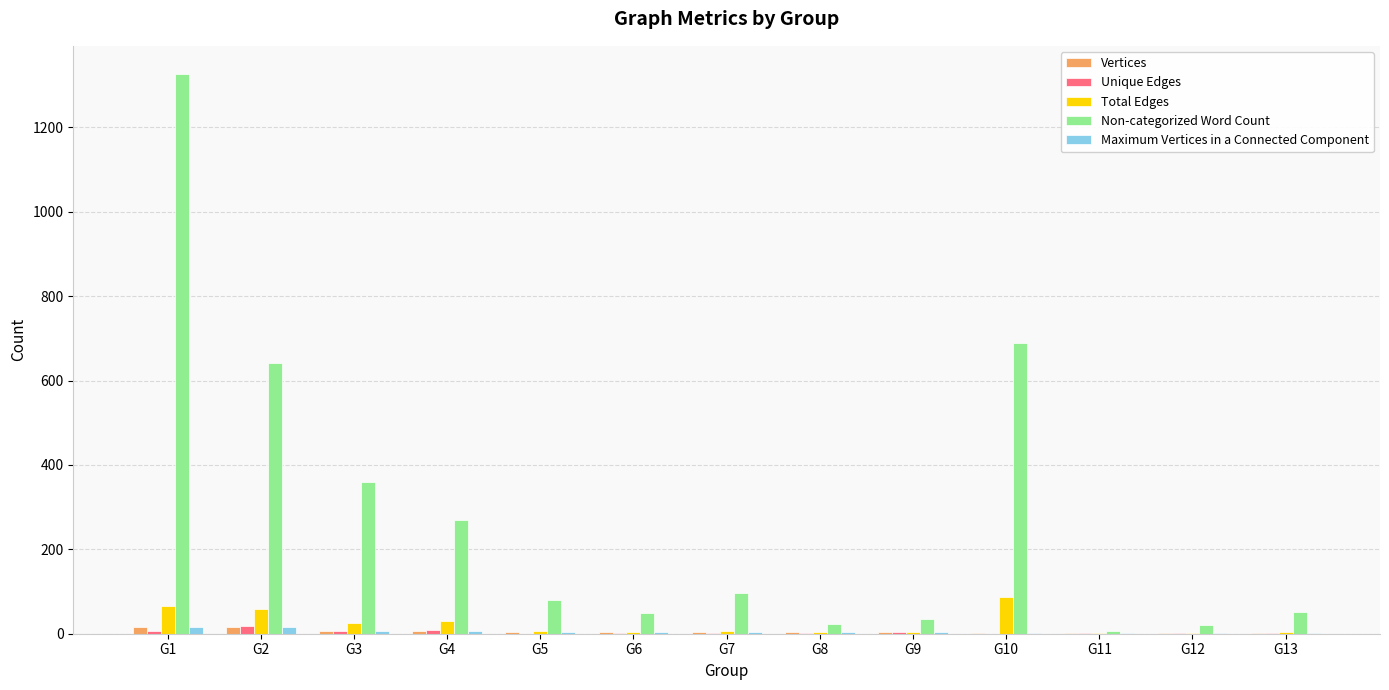

Are the bars horizontal?

No